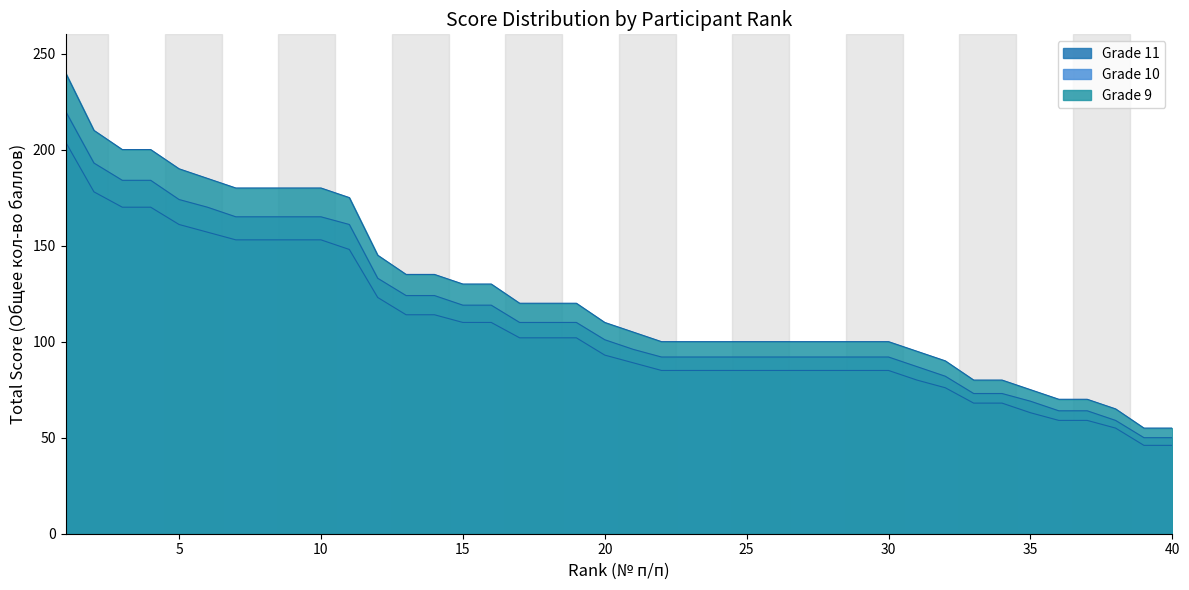

Is the value of Grade 9 at 15 greater than the value of Grade 10 at 26?

Yes